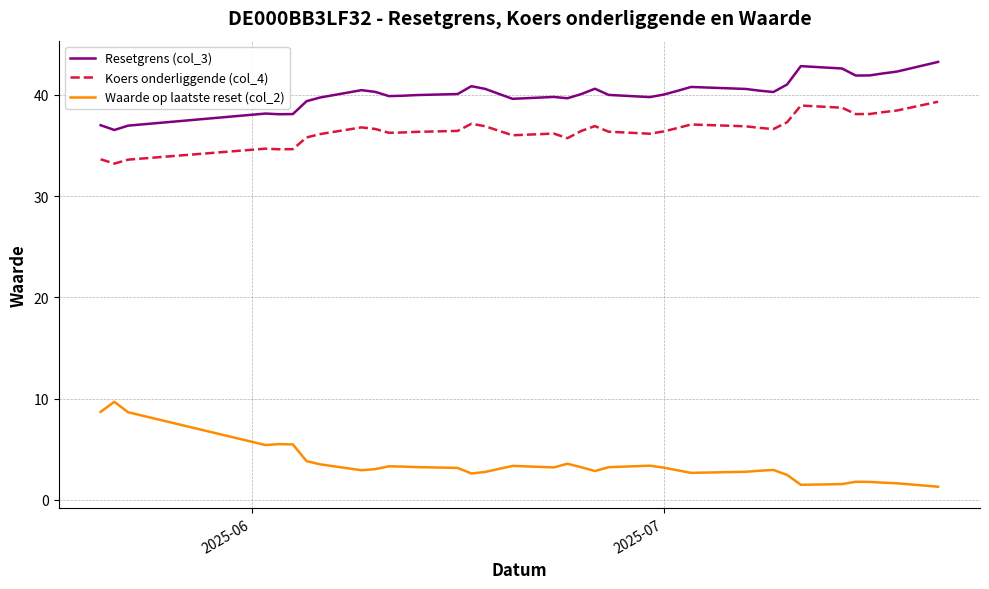

What is the minimum value shown in the chart?

1.3